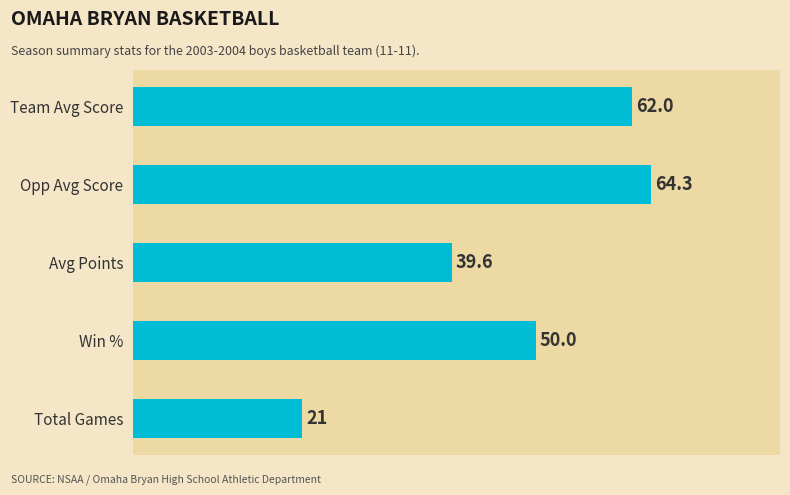

Reading top to bottom, what are all the values shown in this chart?

62.0	64.3	39.6	50.0	21.0